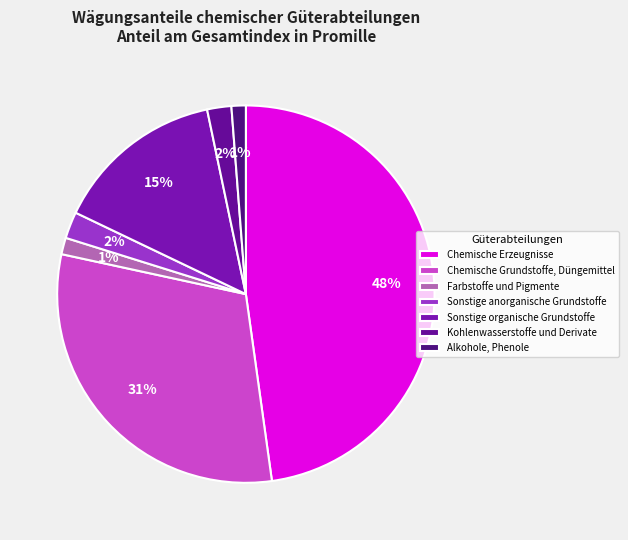

To the nearest percent, what is the difference between the Farbstoffe und Pigmente and Sonstige anorganische Grundstoffe slice percentages?

1%